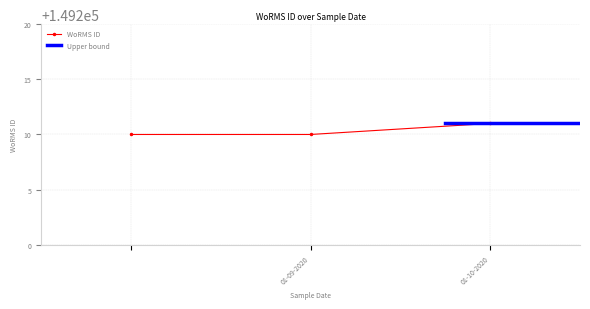

The value at  is 149210. True or false?

True